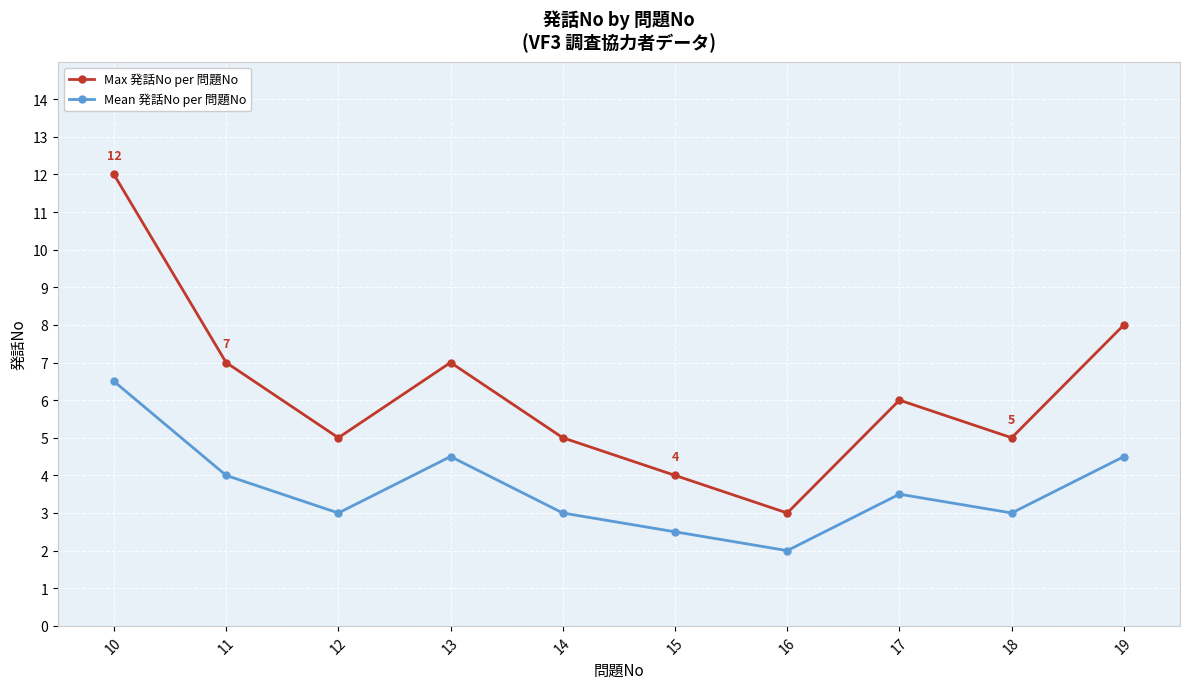

The Max 発話No per 問題No series shows 5.0 at 18. True or false?

True